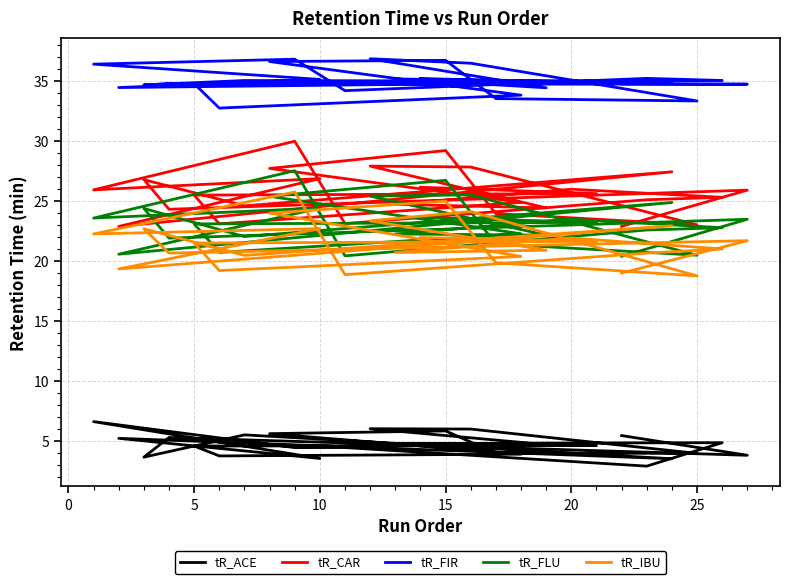

At which label is tR_FLU closest to 23?

5